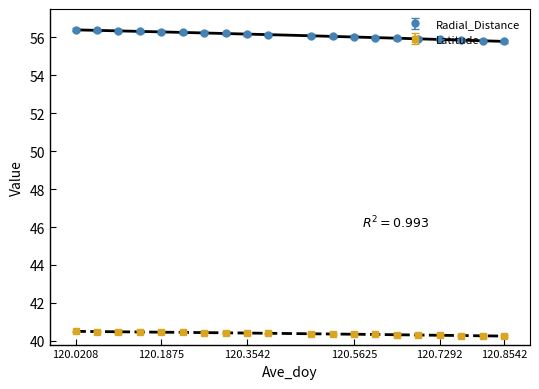

True or false: Latitude and Radial_Distance intersect in this chart.

False